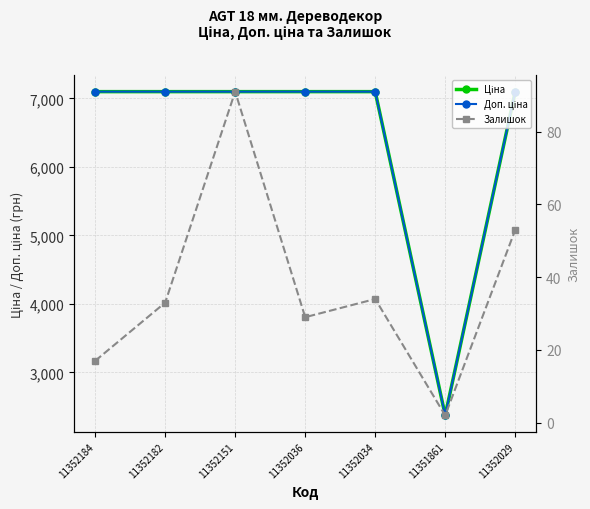

The Доп. ціна series shows 7098.8 at 11352182. True or false?

True